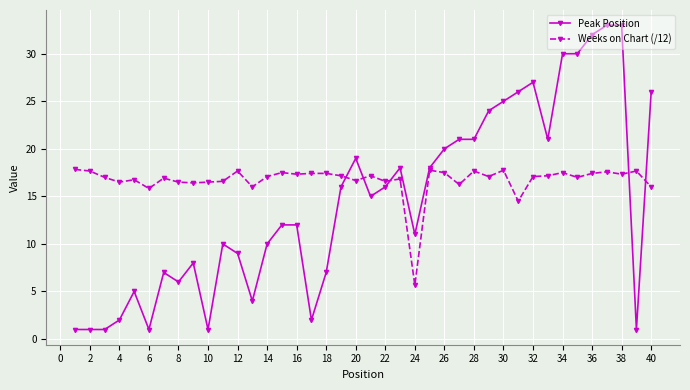

True or false: Peak Position has more than 1 points higher than both neighbors.

True